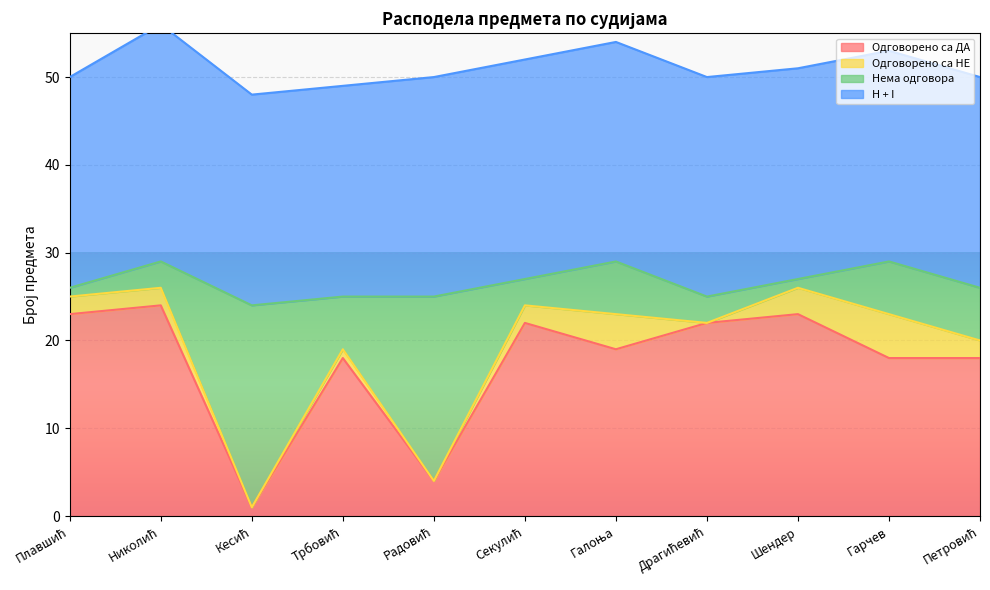

True or false: Одговорено са ДА has a value of 22 at Драгићевић.

True